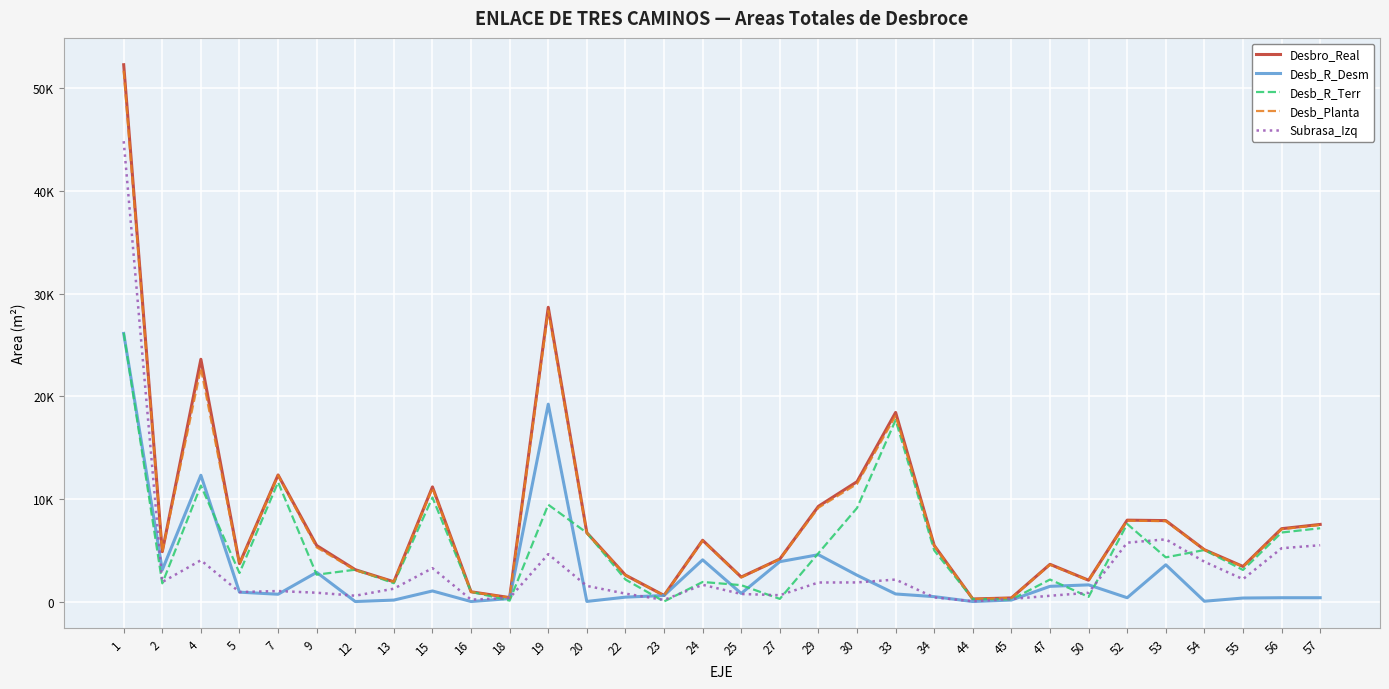

What is the sum of the Desb_R_Terr values at 9 and 15?

12749.9